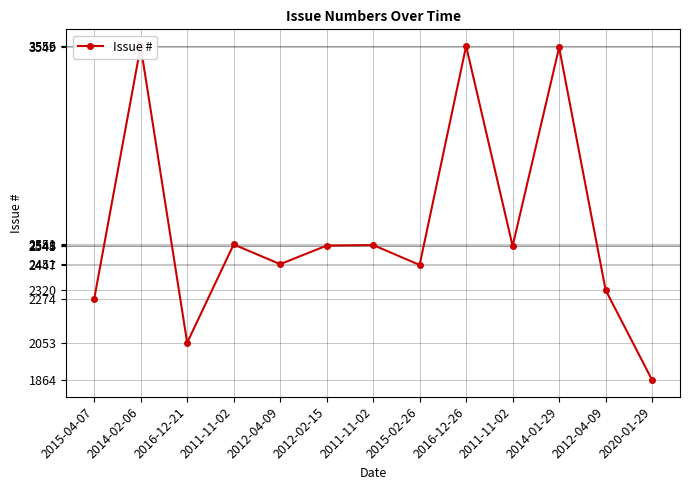

Count the number of categories in the chart.

13